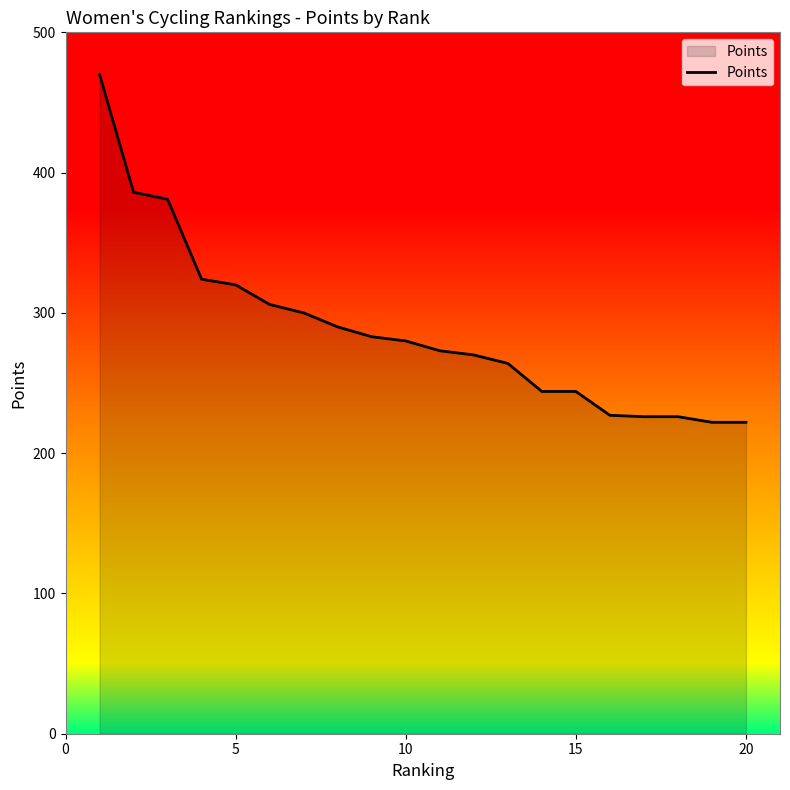

What is the sum of all values?

5758